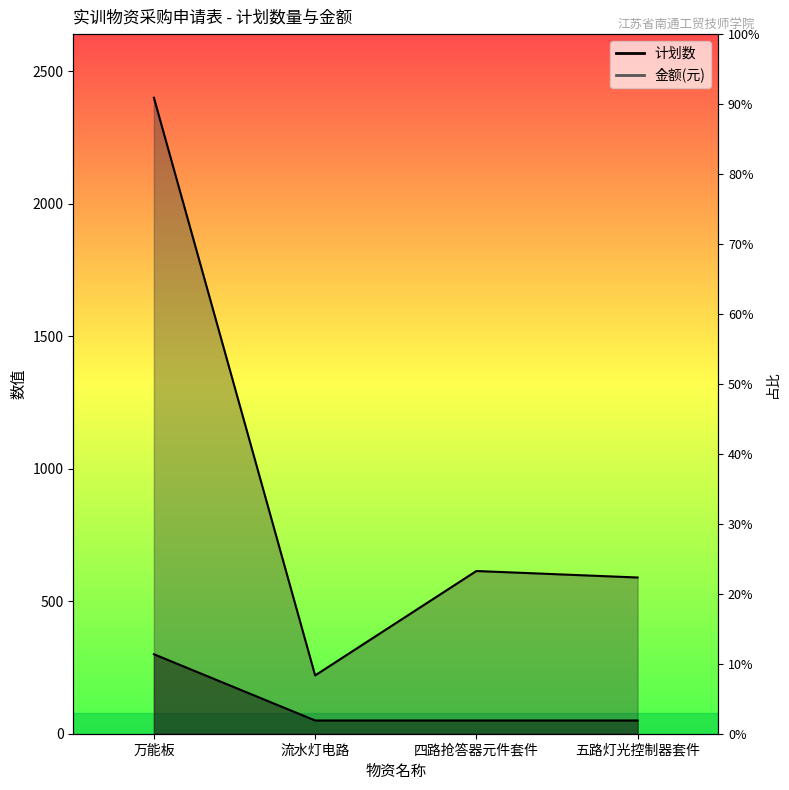

What is the label of the 4th point from the left?

五路灯光控制器套件